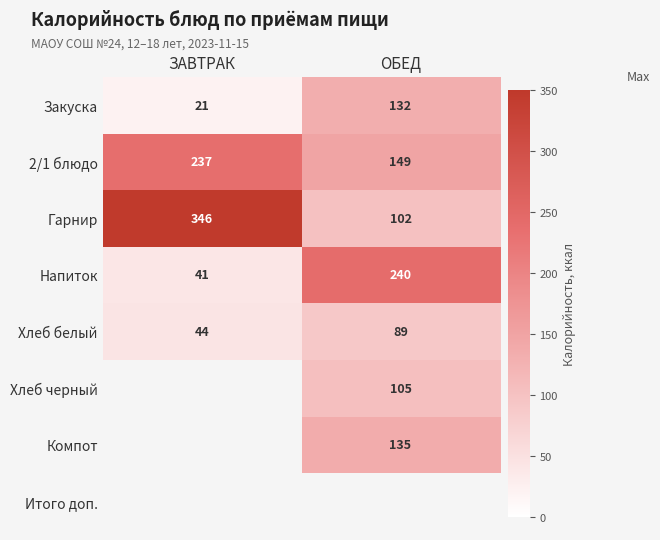

Rank the categories by Гарнир value from lowest to highest.

ОБЕД, ЗАВТРАК